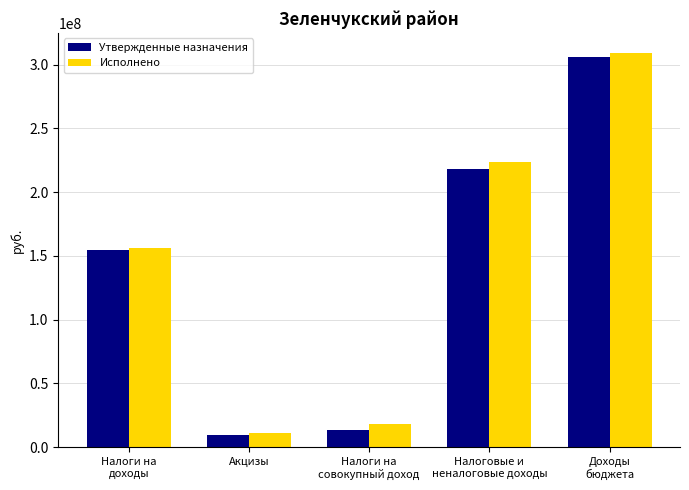

What position from the right is Налоговые и
неналоговые доходы?

2